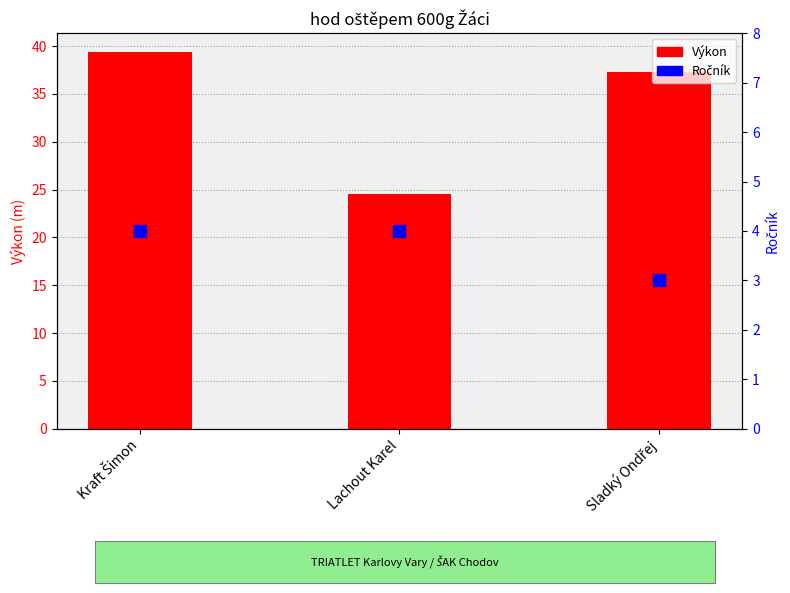

What is the total value across all series at Kraft Šimon?

43.4